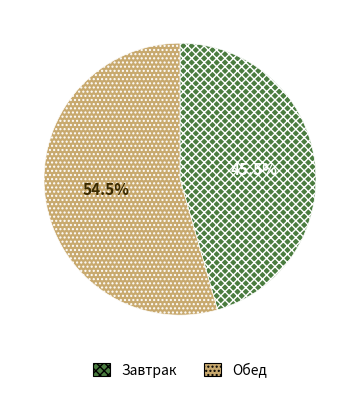

To the nearest percent, what is the combined percentage of Завтрак and Обед?

100%